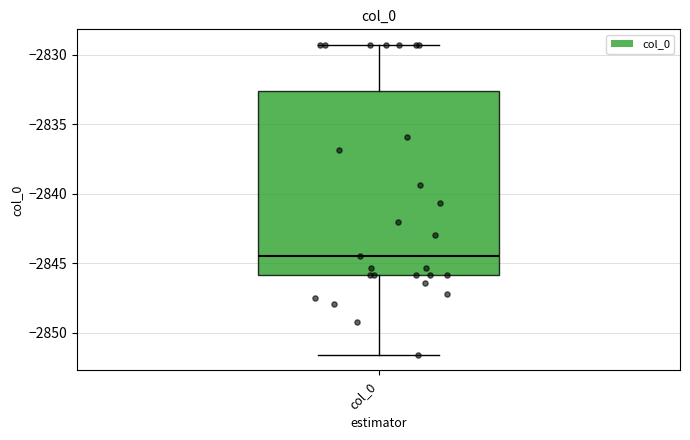

Transcribe this box plot: give where the median line is, the range the box spans, and where the two whiskers end, as read against the y-axis. The values are not printed on the chart, so give them approximately, as read against the axis.

median -2844.5, box -2846.0 to -2832.5, whiskers -2851.5 to -2829.5